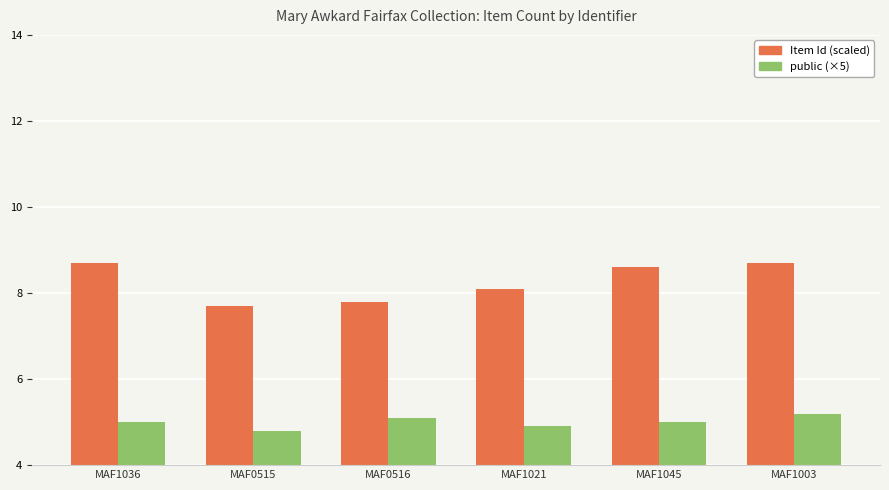

At how many categories does at least one series exceed 5?

6